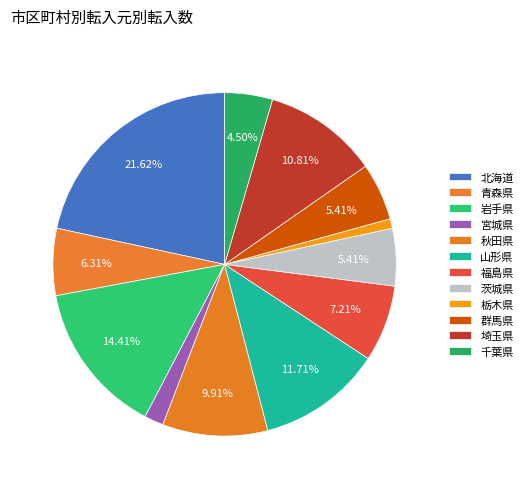

How many slices are in this pie chart?

12